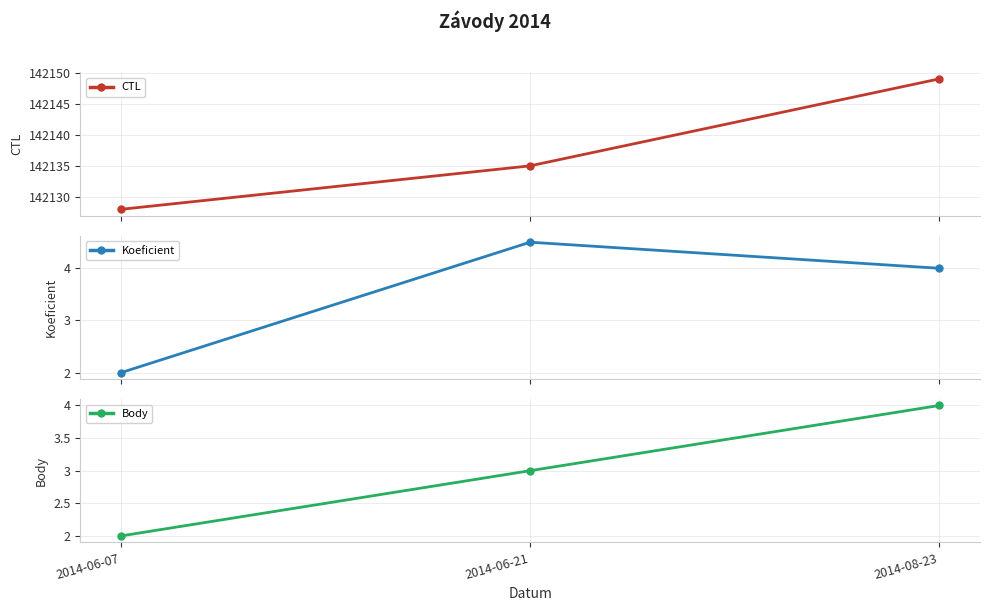

The Body series shows 3.0 at 2014-06-07. True or false?

False